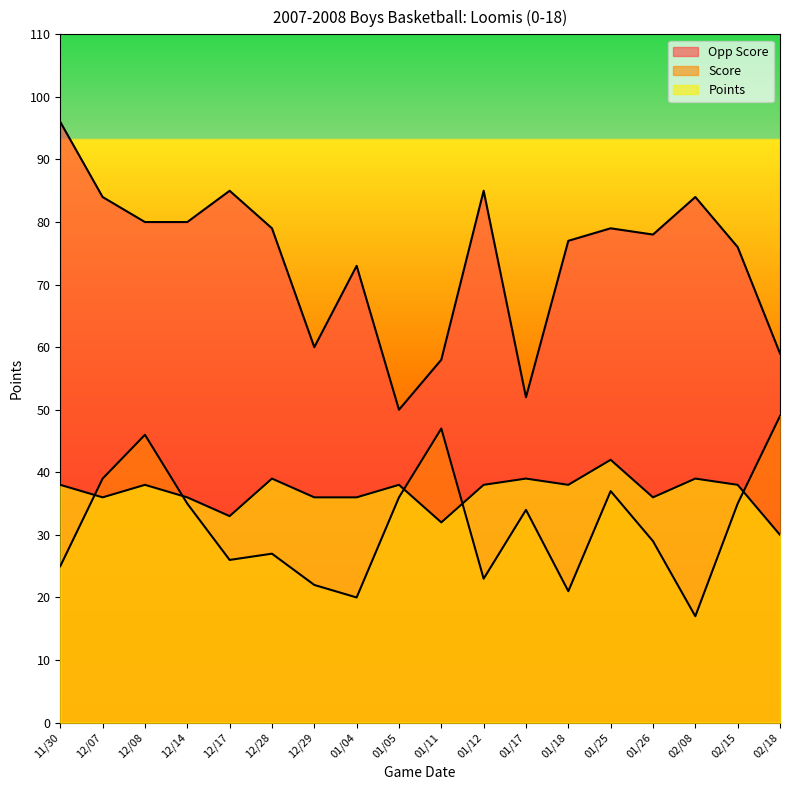

Rank the series by their maximum value, from highest to lowest.

Opp Score, Score, Points